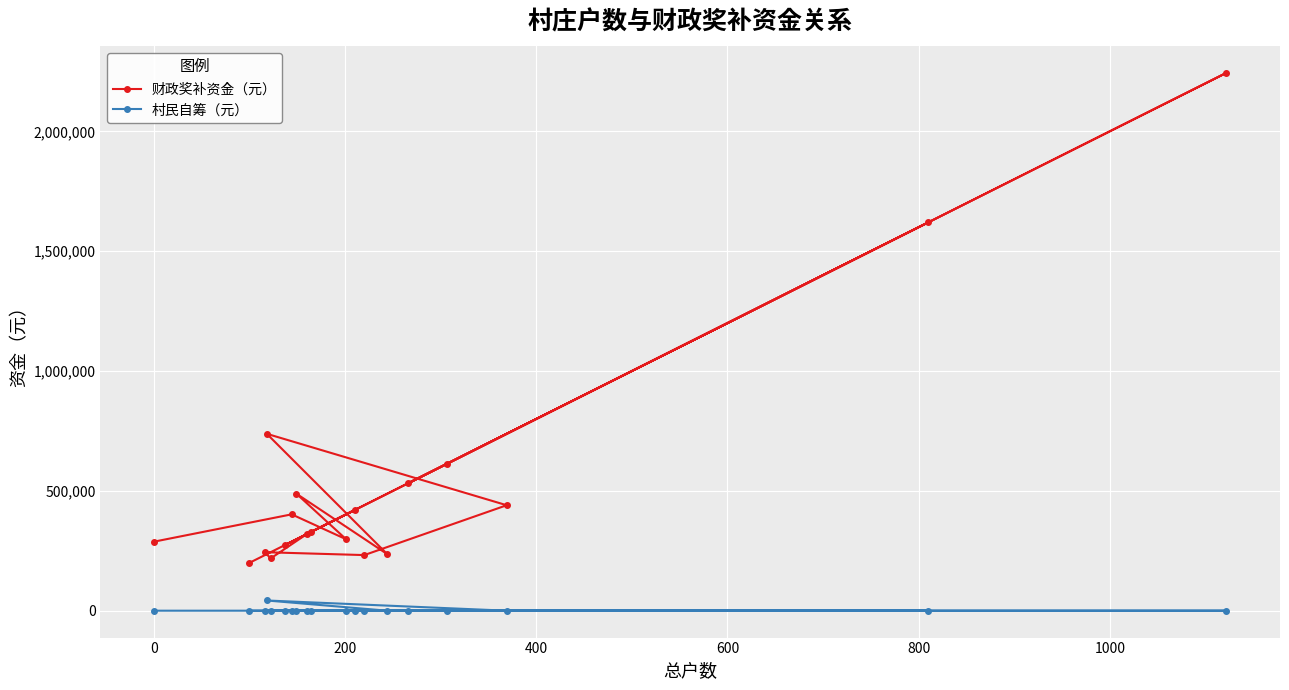

Which series has the widest spread of values?

财政奖补资金（元）